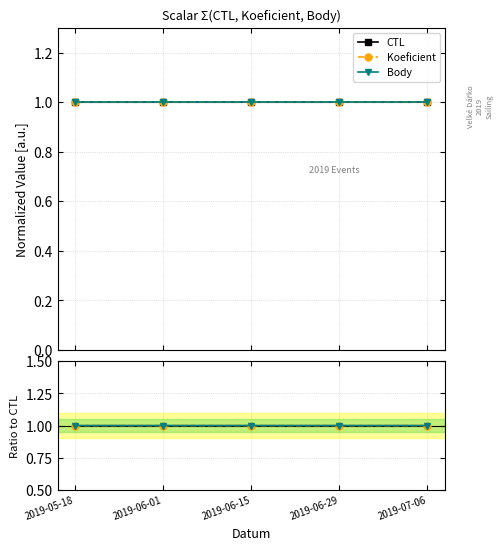

Which has a higher value, 2019-06-29 or 2019-05-18?

2019-06-29